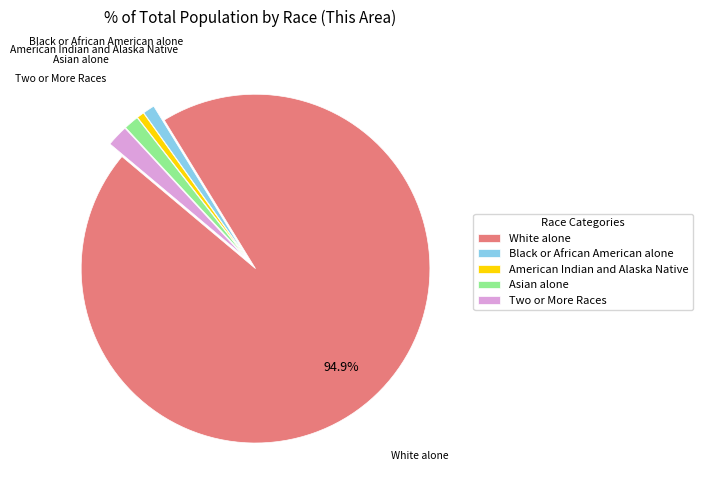

Does White alone account for over 50% of the chart?

Yes